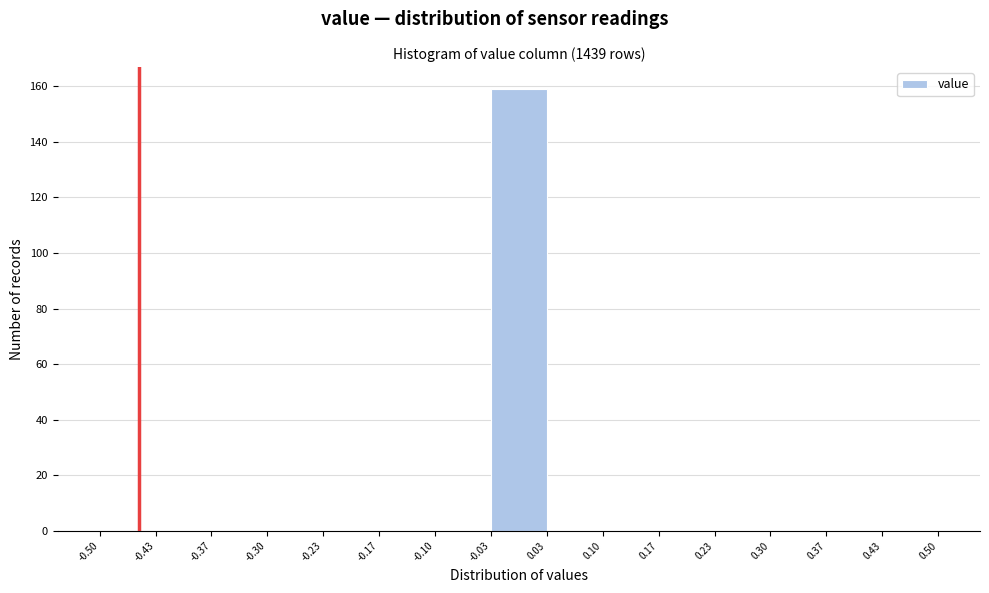

Reading left to right, list every bar in this chart as the range it spans on the x-axis followed by its height. The values are not printed on the chart, so give them approximately, as read against the axis.

-0.50 to -0.43: 0
-0.43 to -0.37: 0
-0.37 to -0.30: 0
-0.30 to -0.23: 0
-0.23 to -0.17: 0
-0.17 to -0.10: 0
-0.10 to -0.03: 0
-0.03 to 0.03: 160
0.03 to 0.10: 0
0.10 to 0.17: 0
0.17 to 0.23: 0
0.23 to 0.30: 0
0.30 to 0.37: 0
0.37 to 0.43: 0
0.43 to 0.50: 0